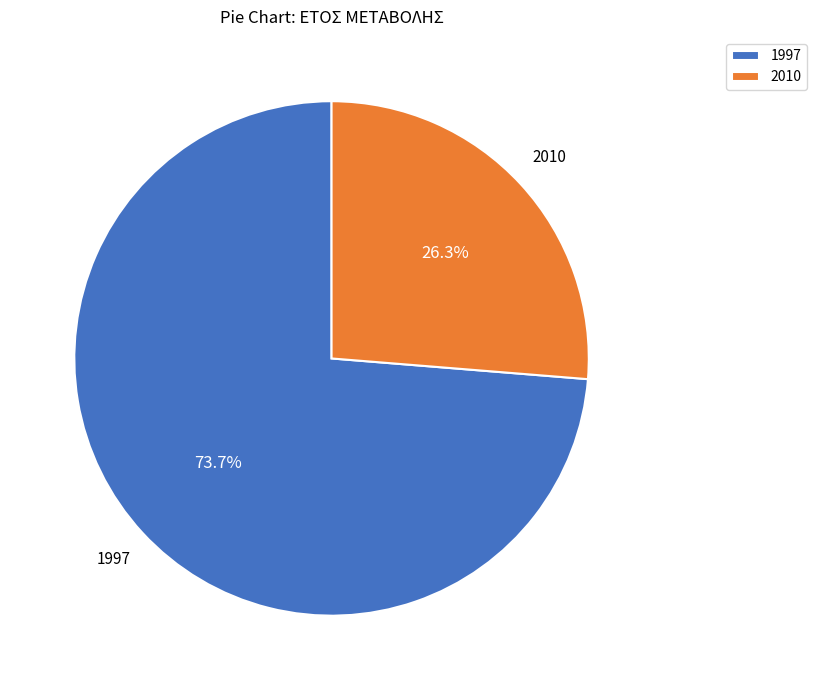

Between 2010 and 1997, which is larger?

1997